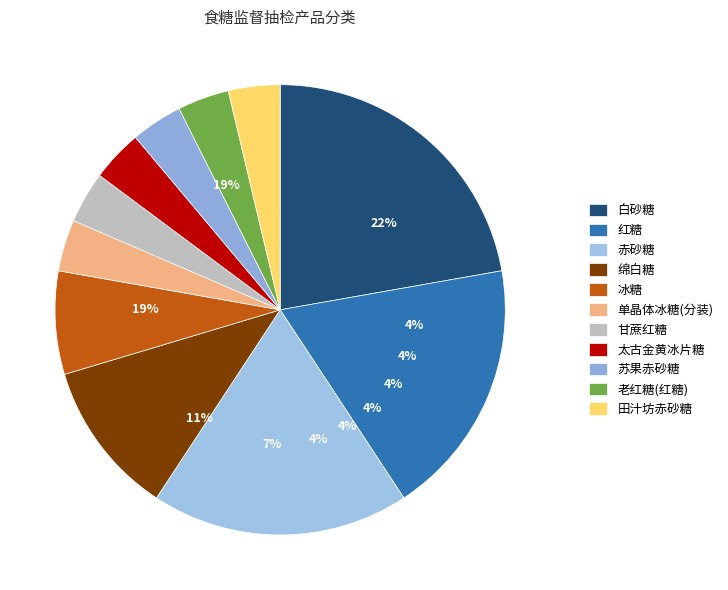

Which slice is the smallest?

单晶体冰糖(分装)